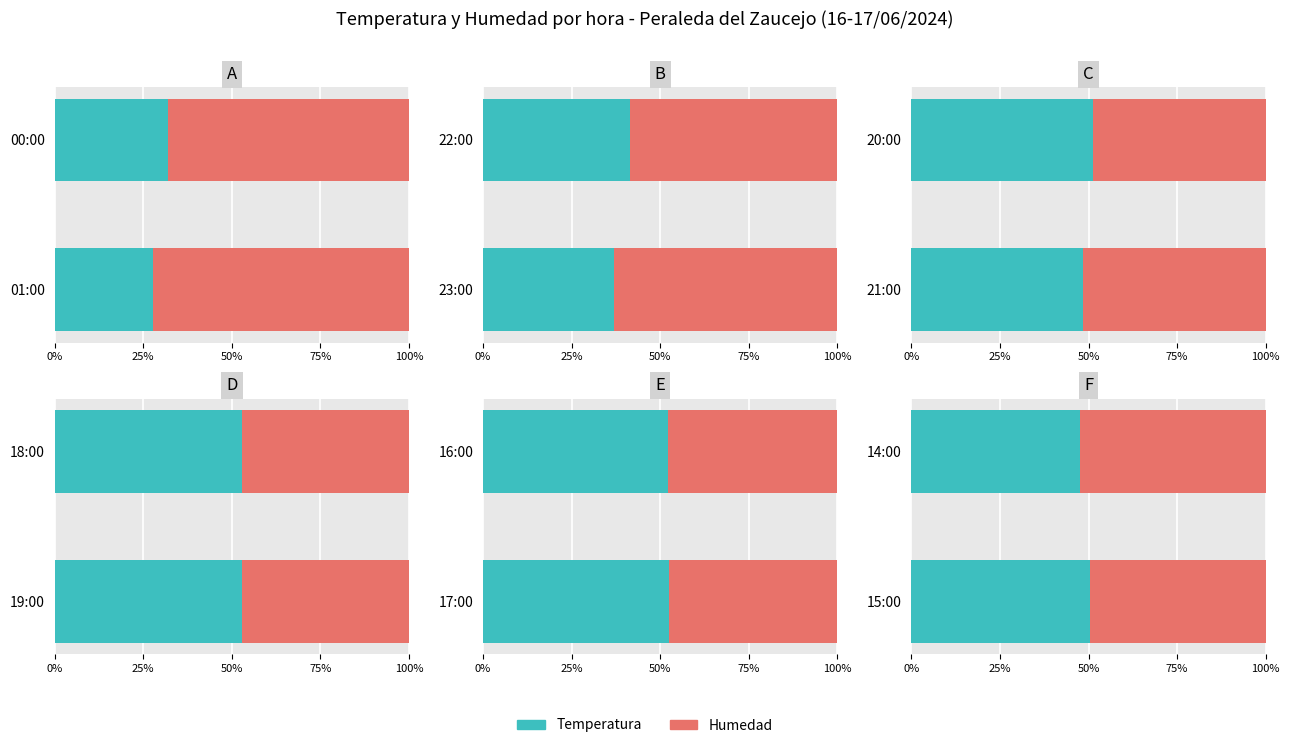

What is the sum of all Temperatura values?

98.0